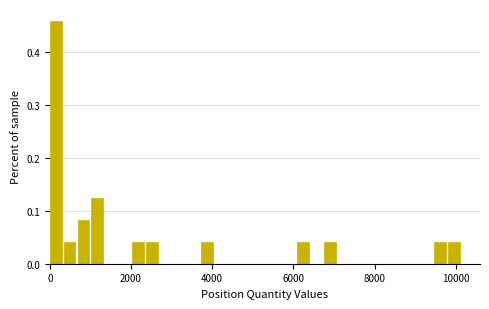

Around what value on the x-axis is the tallest bar? Give the approximate position of its centre, as read against the axis.

200